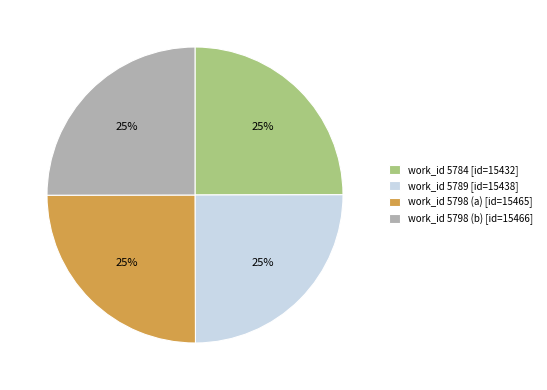

To the nearest percent, what portion does work_id 5798 (b) [id=15466] represent?

25%